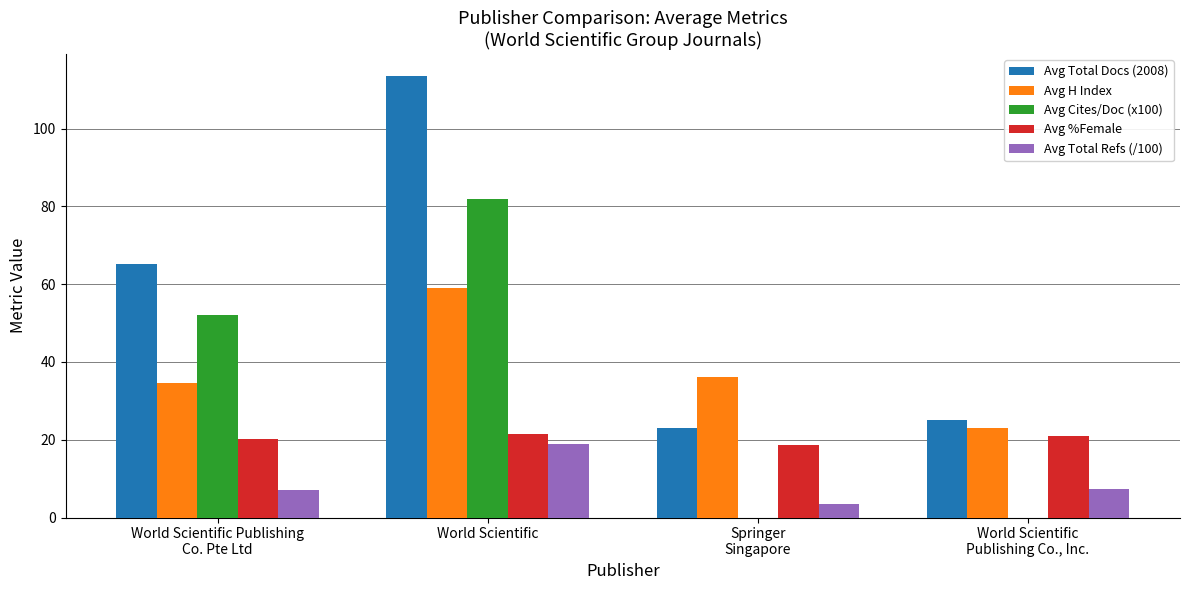

At which label does Avg H Index reach its peak?

World Scientific